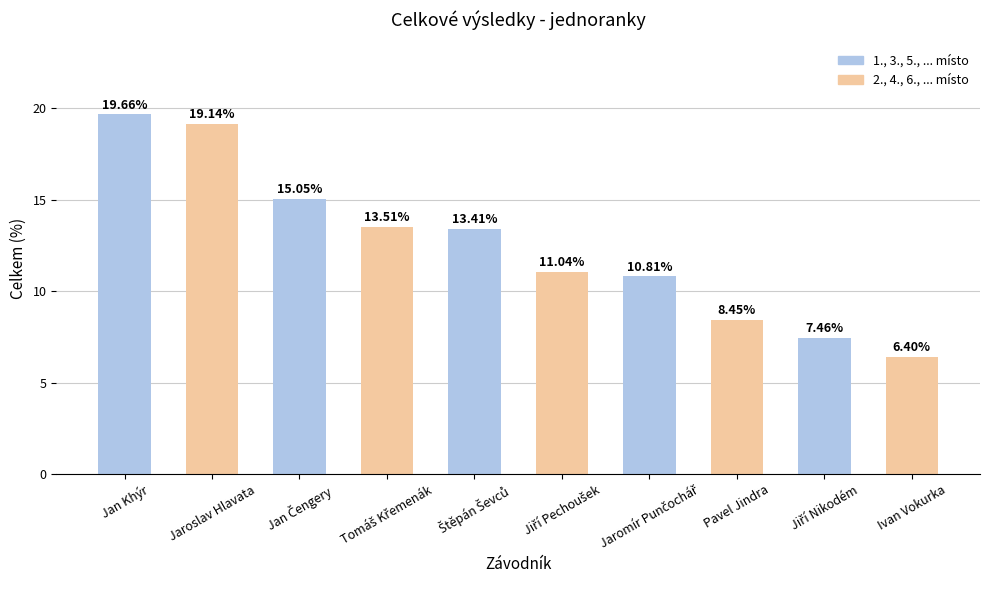

What is the sum of all values?

124.9